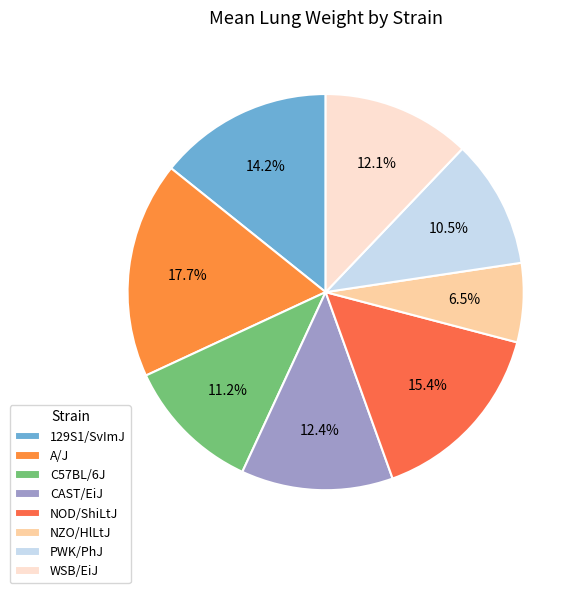

Does CAST/EiJ represent more than half of the total?

No